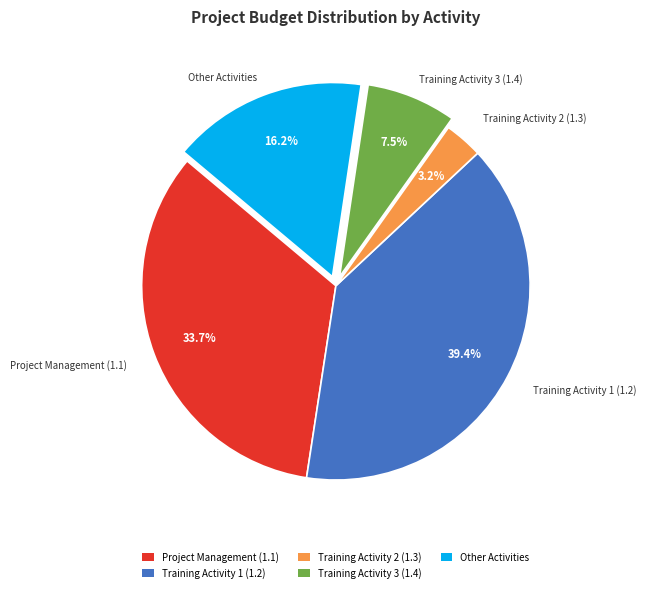

How many segments does this pie chart have?

5